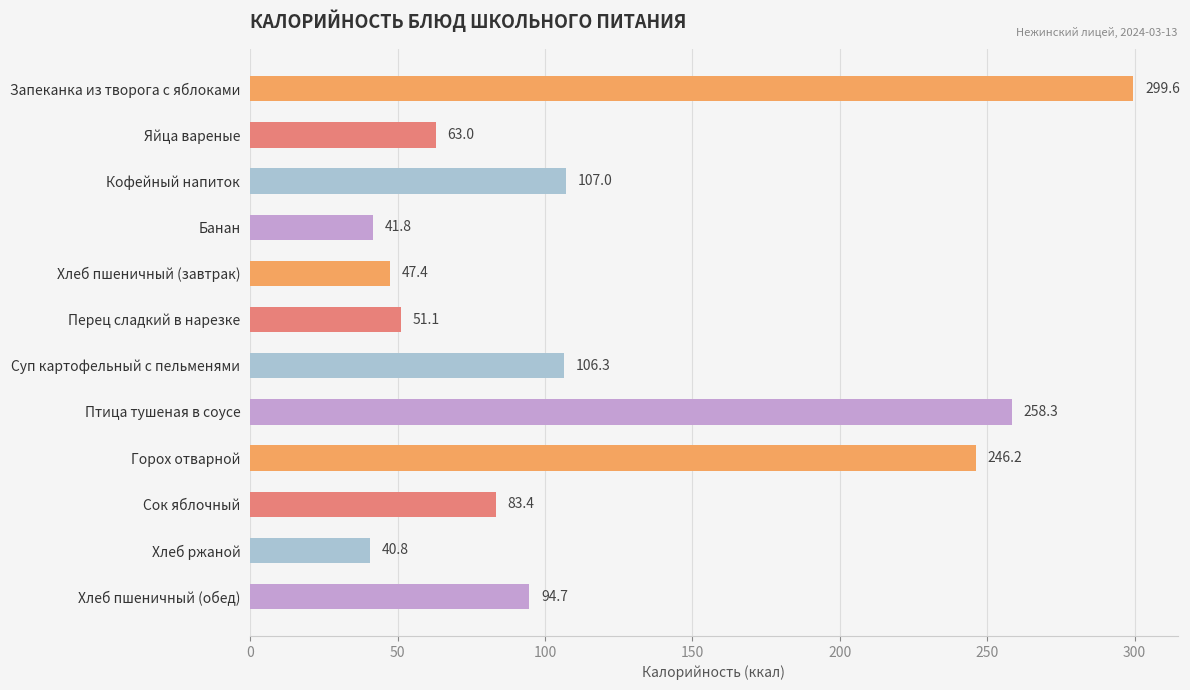

Reading top to bottom, extract all data points from this chart.

Запеканка из творога с яблоками=299.6	Яйца вареные=63.0	Кофейный напиток=107.0	Банан=41.8	Хлеб пшеничный (завтрак)=47.4	Перец сладкий в нарезке=51.1	Суп картофельный с пельменями=106.3	Птица тушеная в соусе=258.3	Горох отварной=246.2	Сок яблочный=83.4	Хлеб ржаной=40.8	Хлеб пшеничный (обед)=94.7